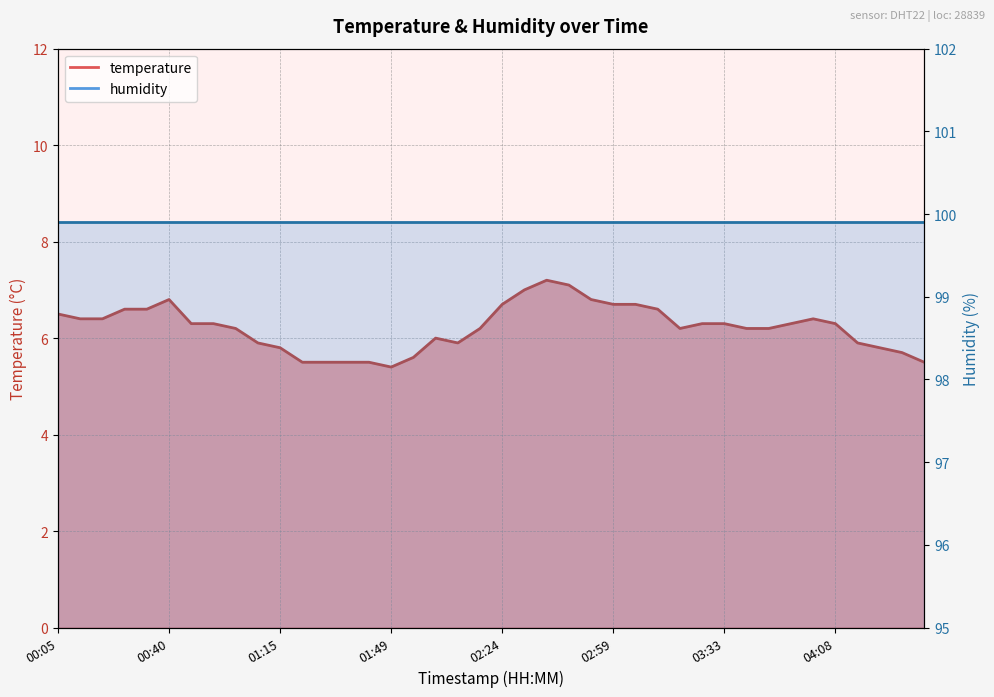

At which label is the value closest to 6?

02:03